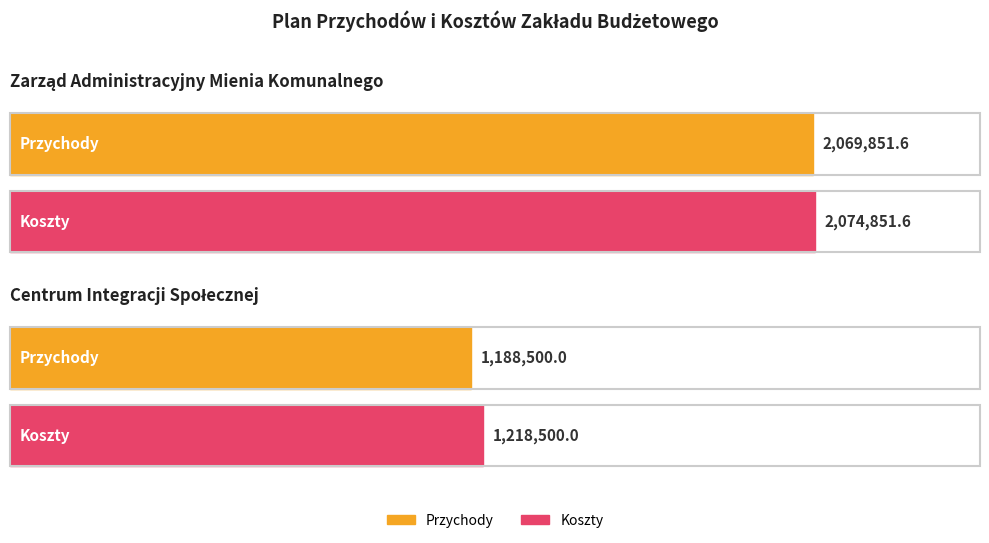

Reading left to right, transcribe all the data shown in this chart.

Przychody: 2069851.6	1188500.0
Koszty: 2074851.6	1218500.0